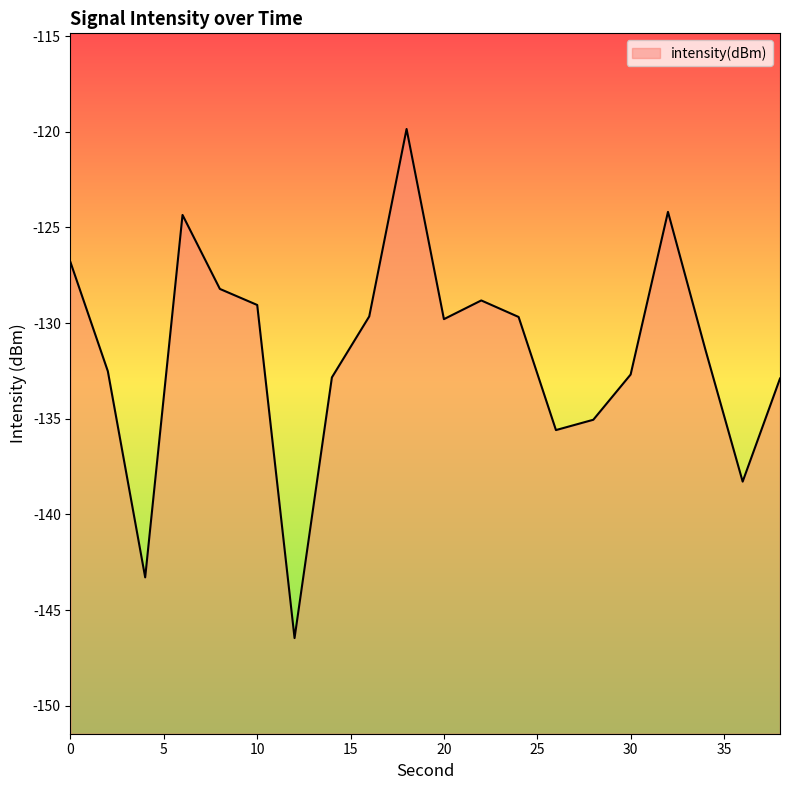

Reading left to right, what are all the values shown in this chart?

0=-126.8	2=-132.5	4=-143.3	6=-124.3	8=-128.2	10=-129.1	12=-146.5	14=-132.8	16=-129.7	18=-119.9	20=-129.8	22=-128.8	24=-129.7	26=-135.6	28=-135.1	30=-132.7	32=-124.2	34=-131.4	36=-138.3	38=-132.9